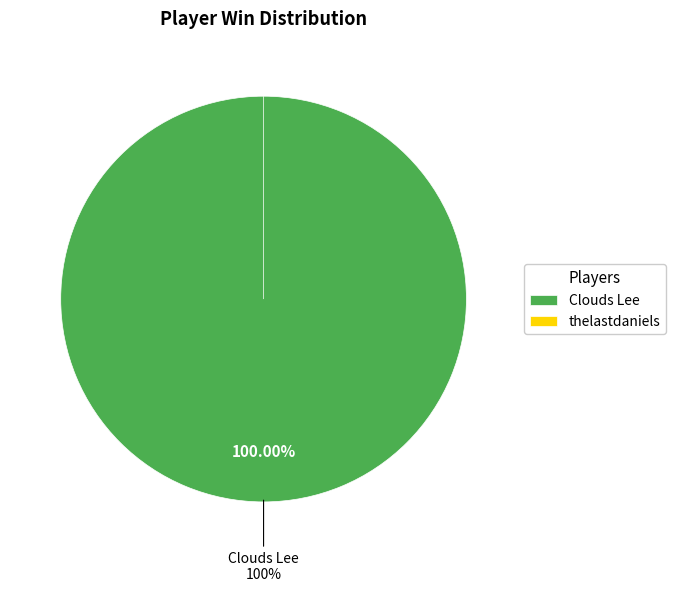

How many segments does this pie chart have?

2